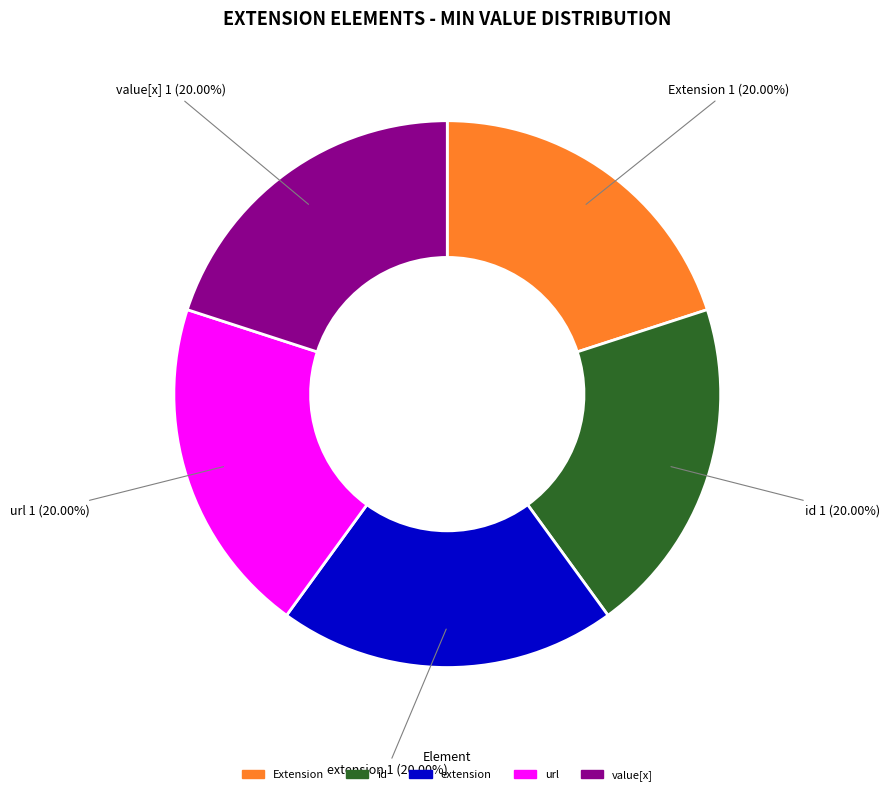

Do Extension and url together represent more than half of the pie?

No